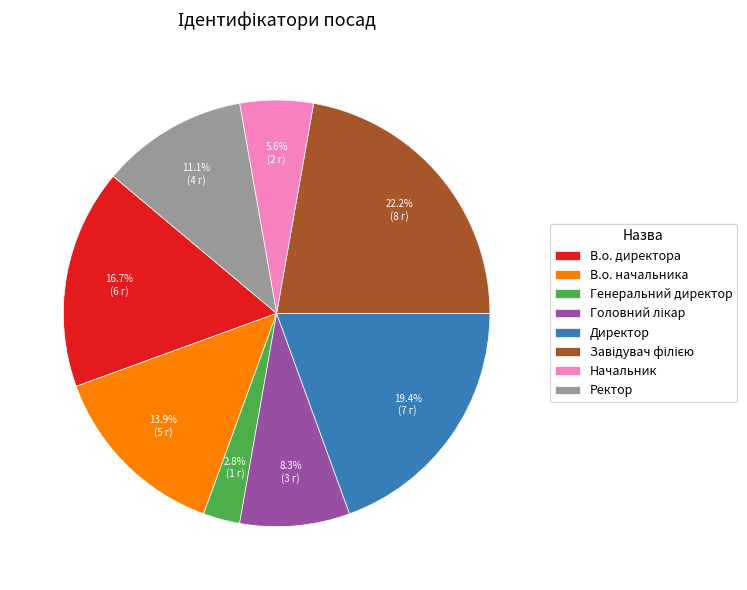

Does Ректор represent more than half of the total?

No